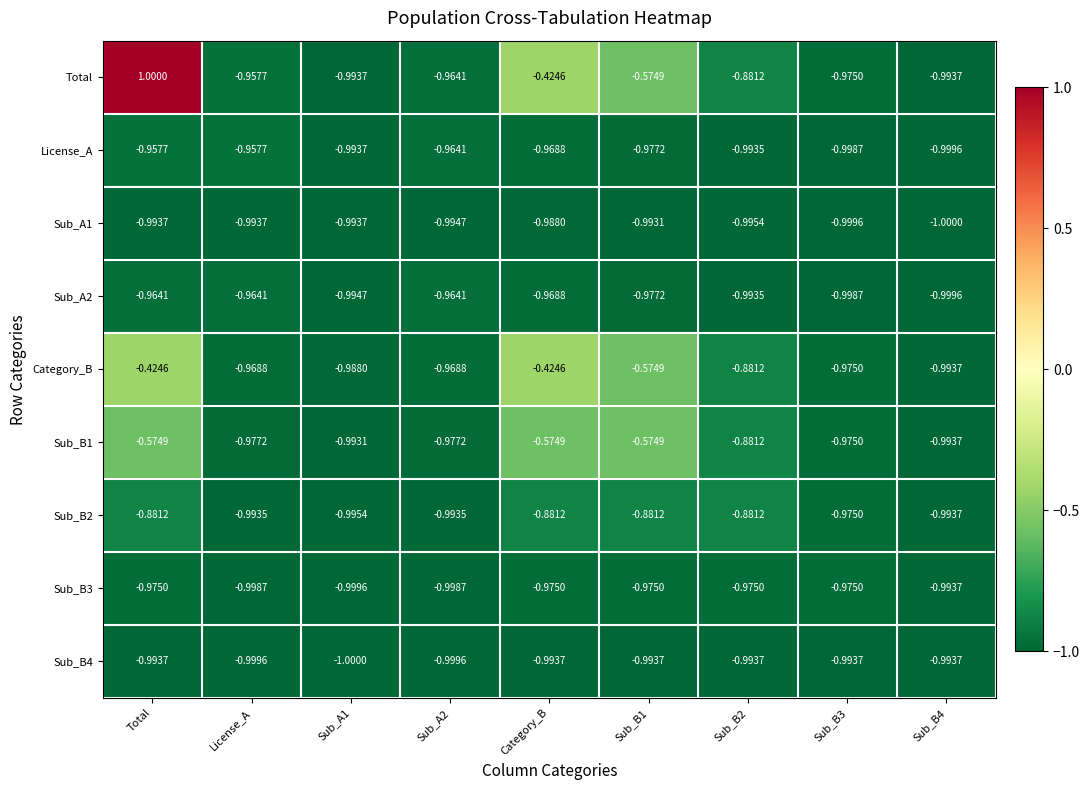

Which series has the largest total across all categories?

Total